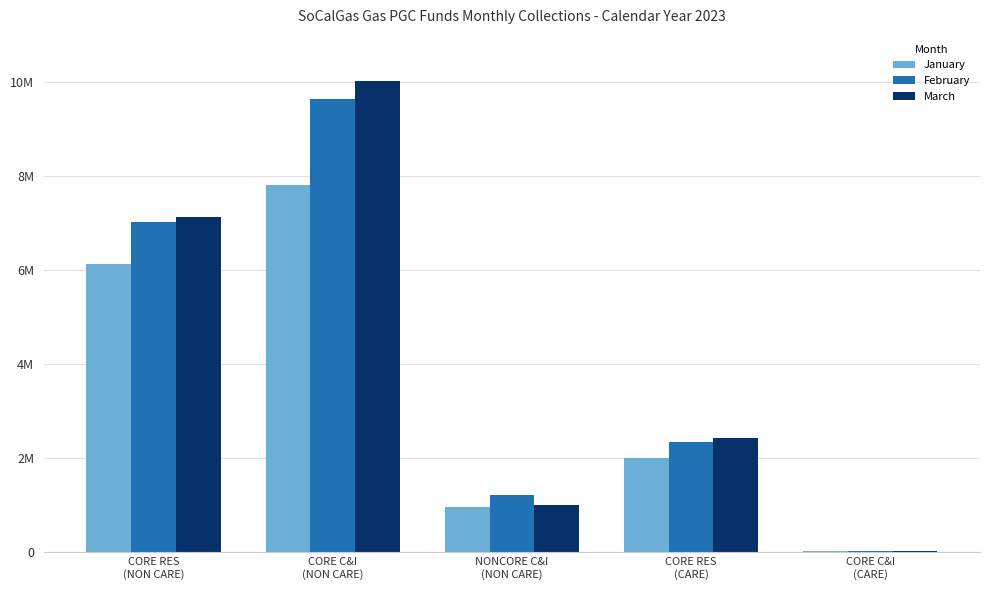

What is the difference between the second highest and second lowest values in the February series?

5808815.9